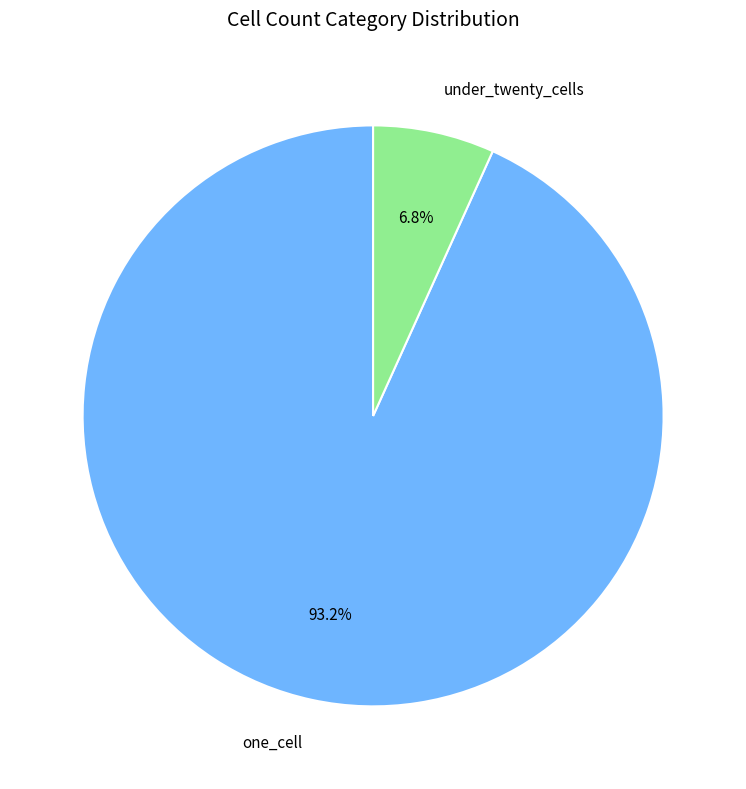

How many slices are in this pie chart?

2